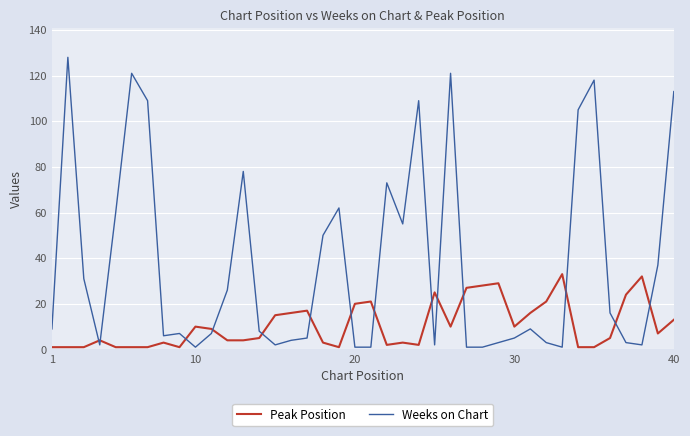

Which series has the largest range (max minus min)?

Weeks on Chart